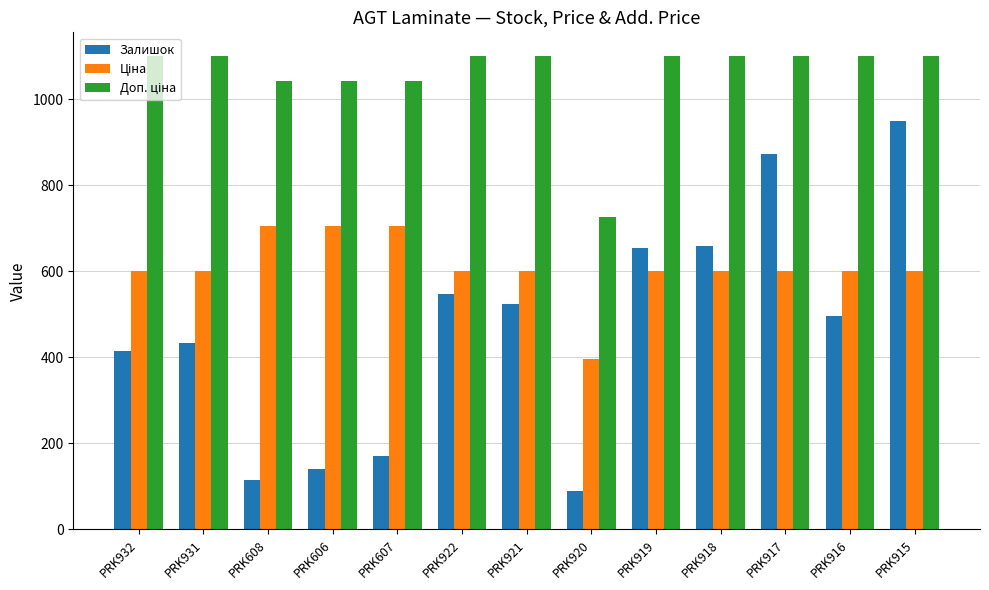

At how many categories does at least one series exceed 159?

13